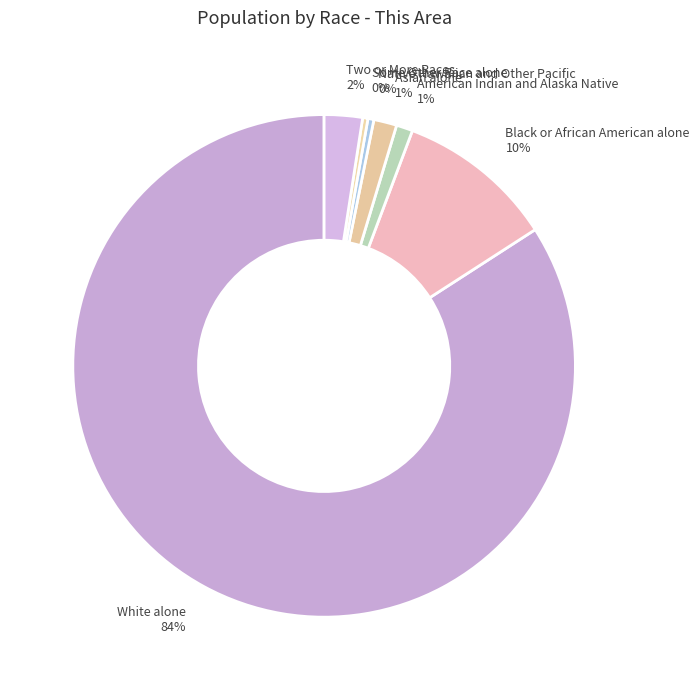

Do White alone 84% and Native Hawaiian and Other Pacific 0% together represent more than half of the pie?

Yes